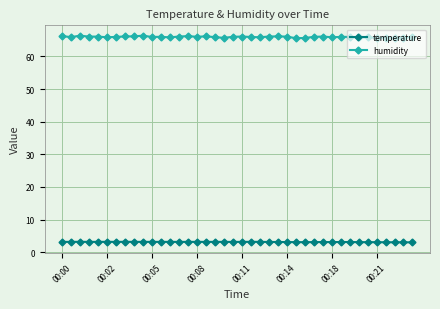

How many categories are shown in the chart?

40